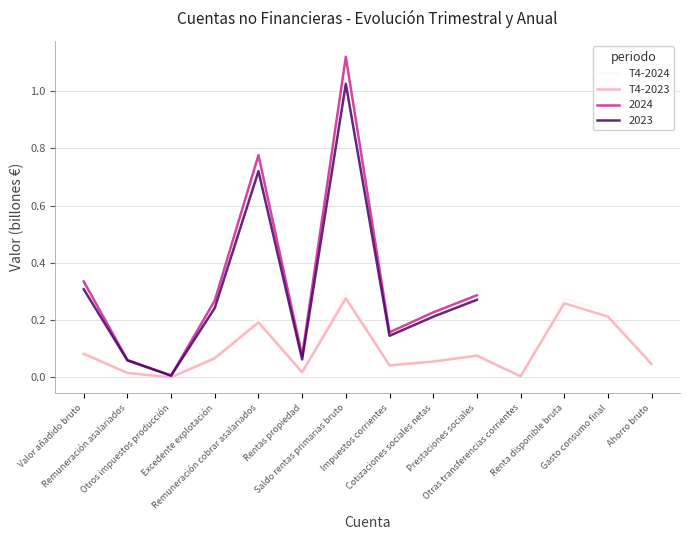

Which category has the lowest value in the T4-2024 series?

Otros impuestos producción